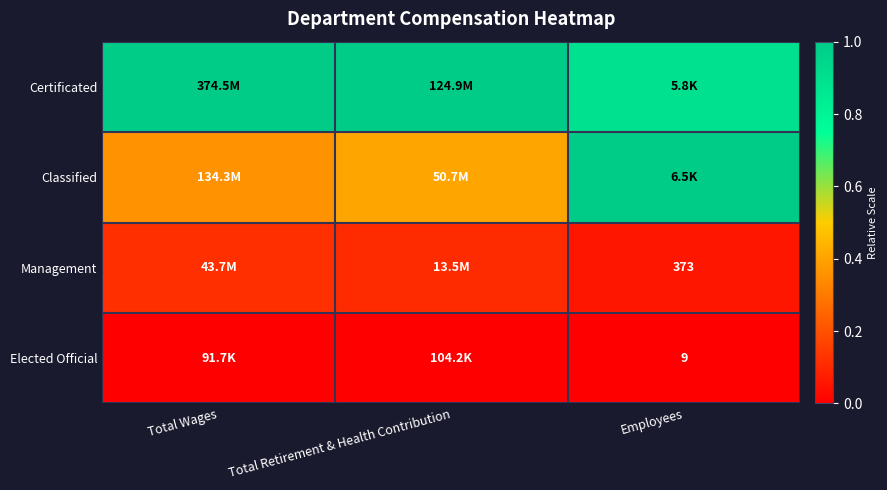

At which category does the chart reach its peak across all series?

Total Wages